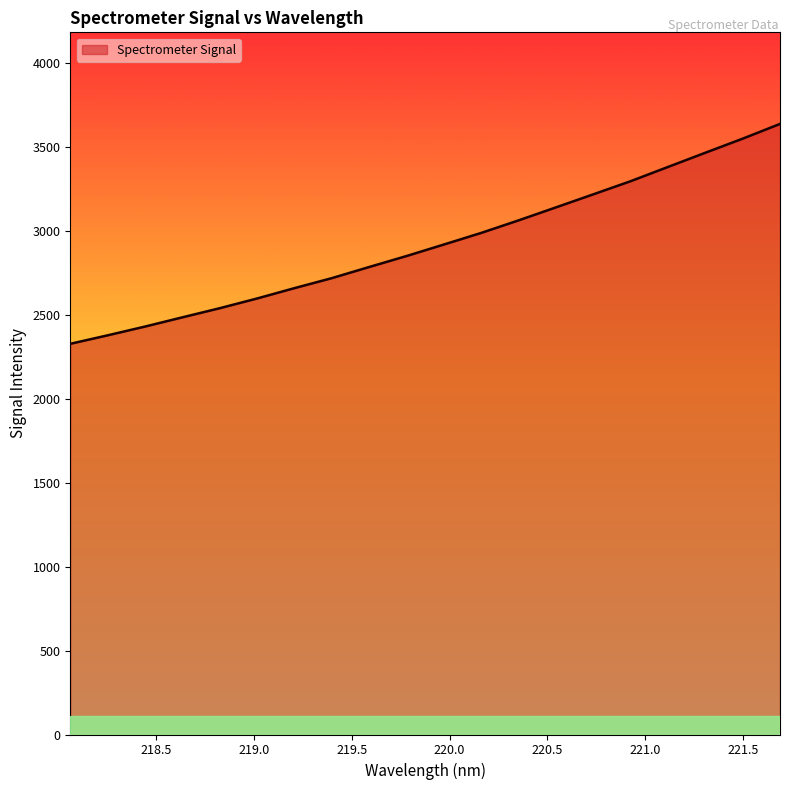

What is the greatest value displayed?

3638.5